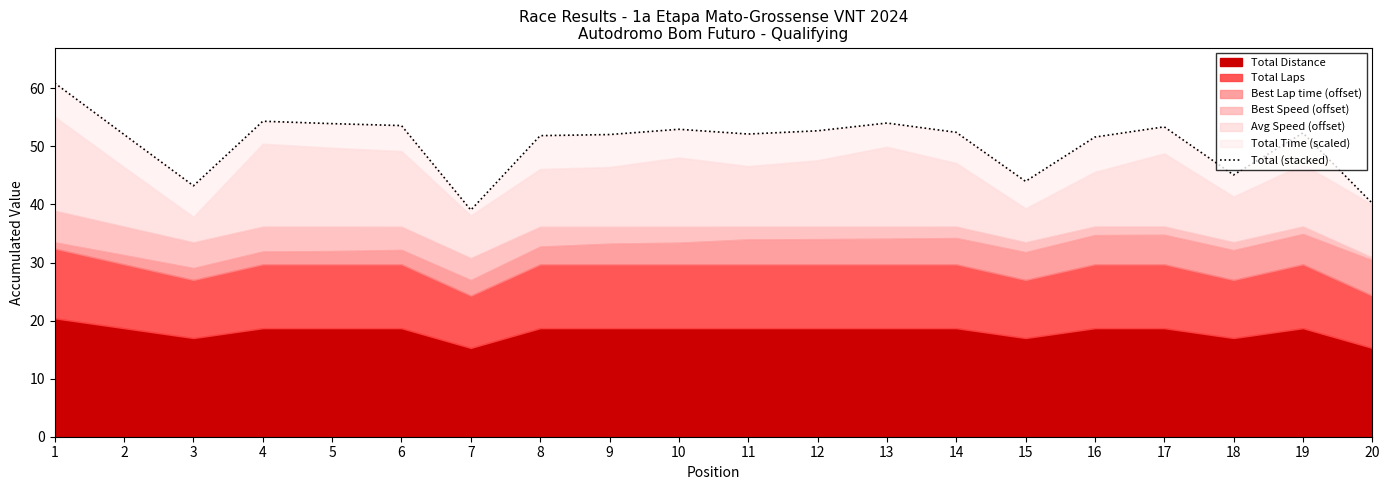

List the labels in order of value, smallest first.

7, 20, 3, 15, 18, 16, 8, 2, 9, 11, 19, 14, 12, 10, 17, 6, 5, 13, 4, 1